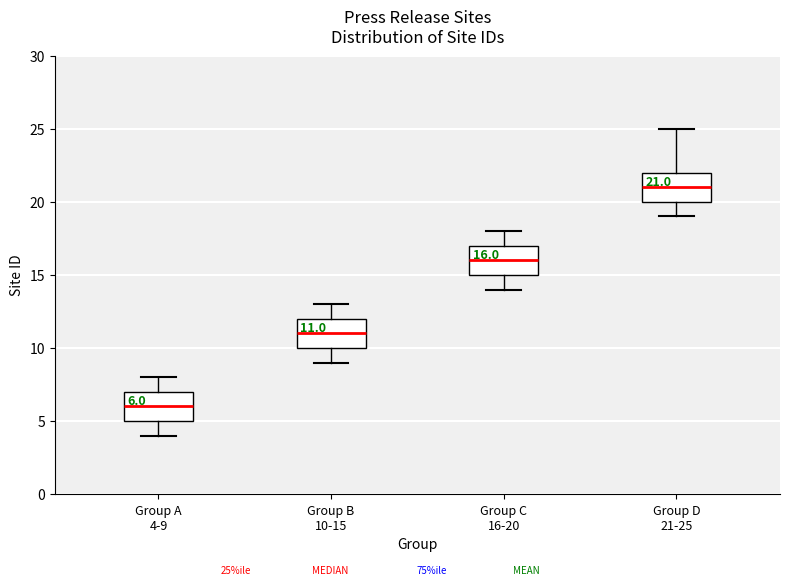

Which box's median line is the highest?

Group D 21-25